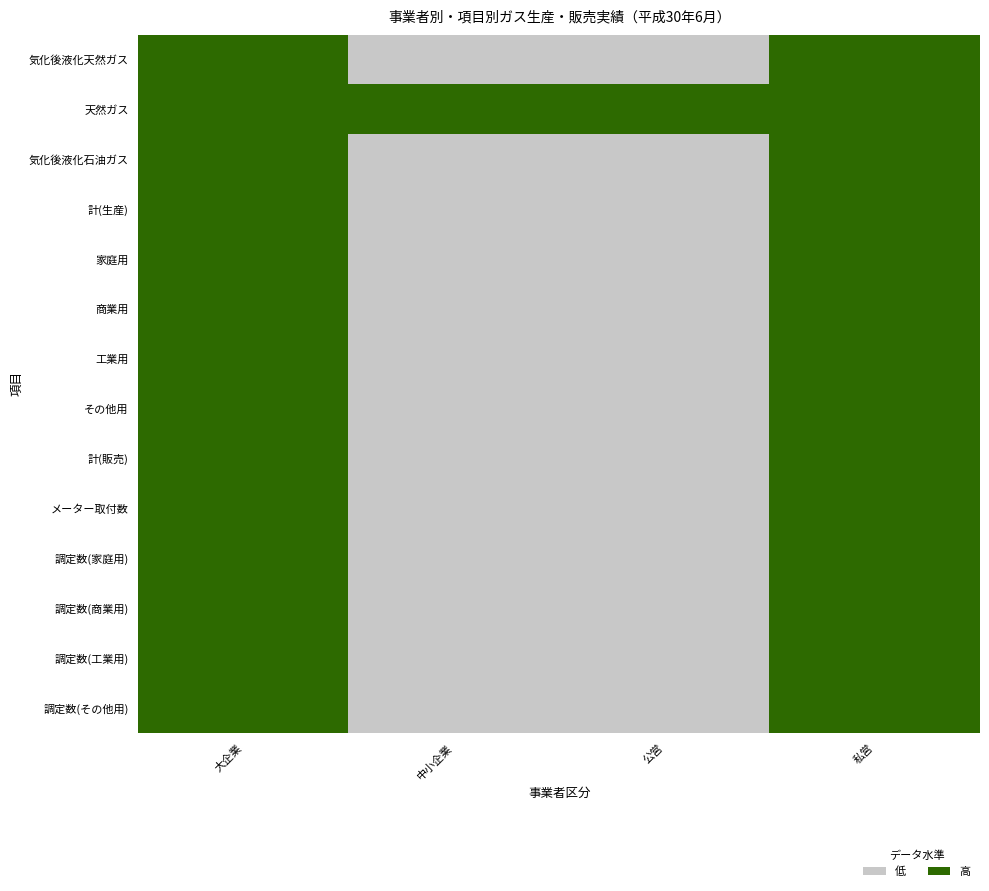

Count the number of categories in the chart.

4